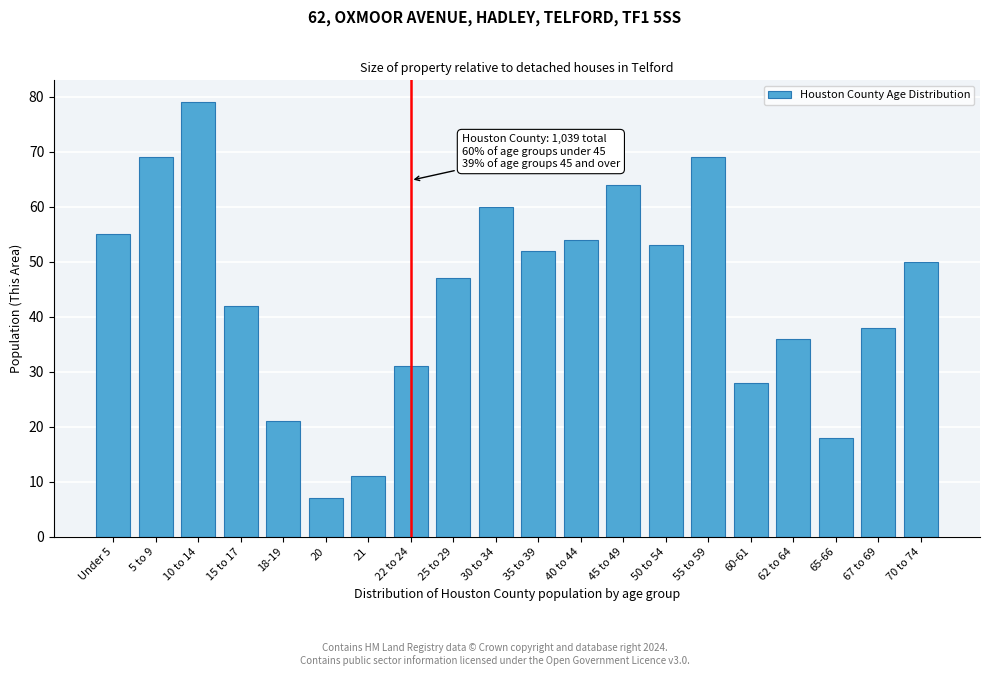

Reading left to right, list all the values displayed in this chart.

Under 5=55	5 to 9=69	10 to 14=79	15 to 17=42	18-19=21	20=7	21=11	22 to 24=31	25 to 29=47	30 to 34=60	35 to 39=52	40 to 44=54	45 to 49=64	50 to 54=53	55 to 59=69	60-61=28	62 to 64=36	65-66=18	67 to 69=38	70 to 74=50